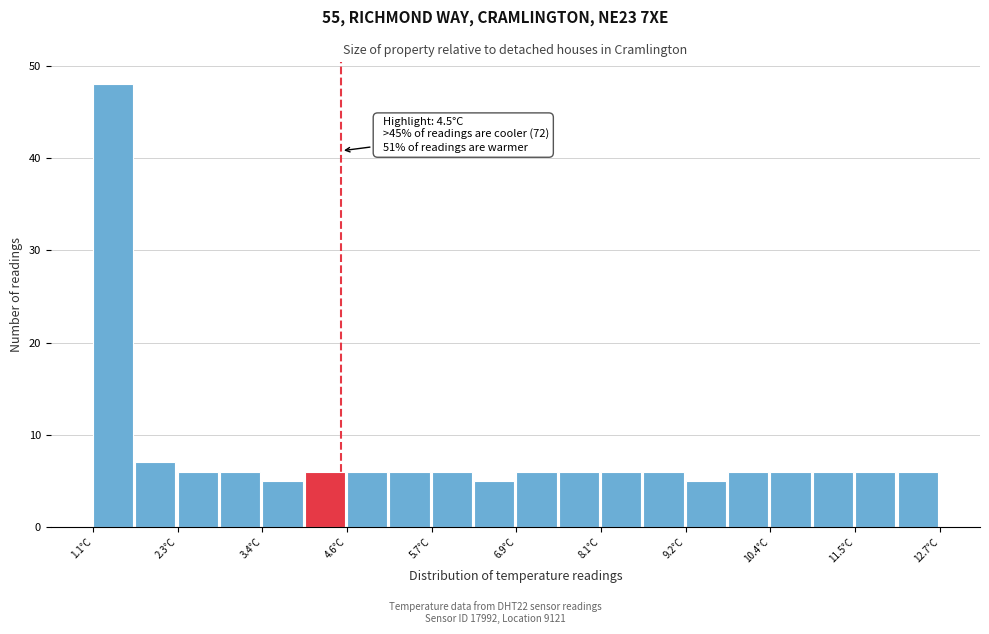

Around what value on the x-axis is the tallest bar? Give the approximate position of its centre, as read against the axis.

1.4